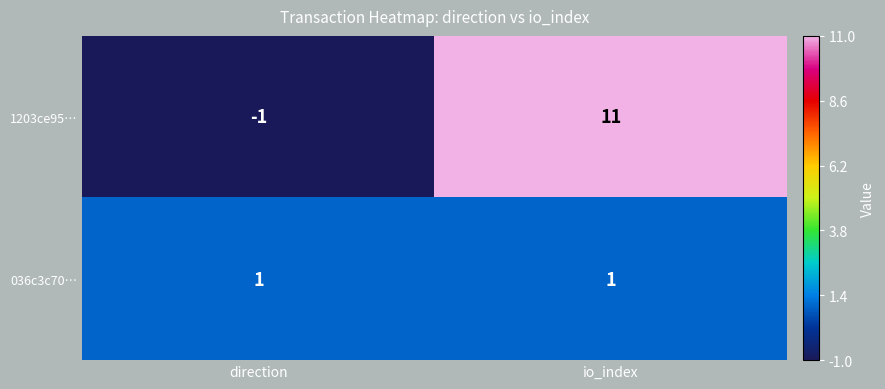

What value does the 1203ce95… series have at io_index, to the nearest 10?

10